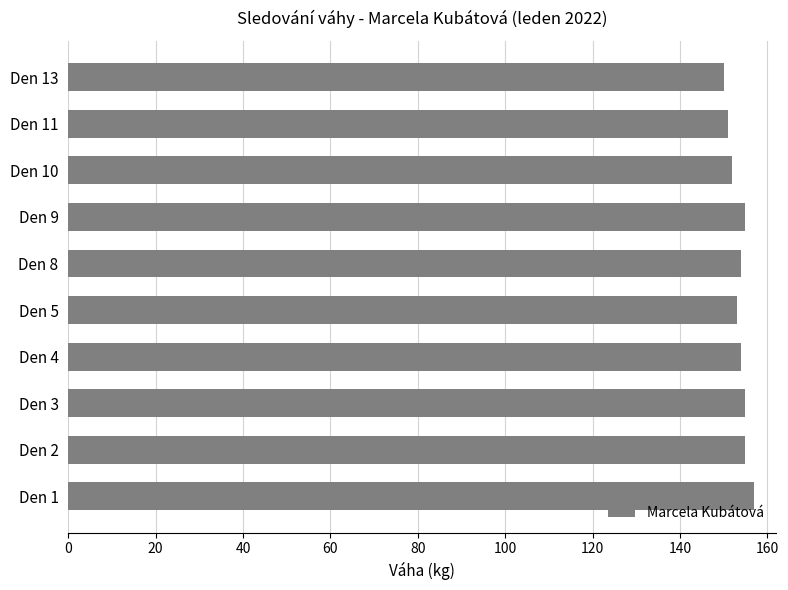

How many distinct data groups are displayed?

1